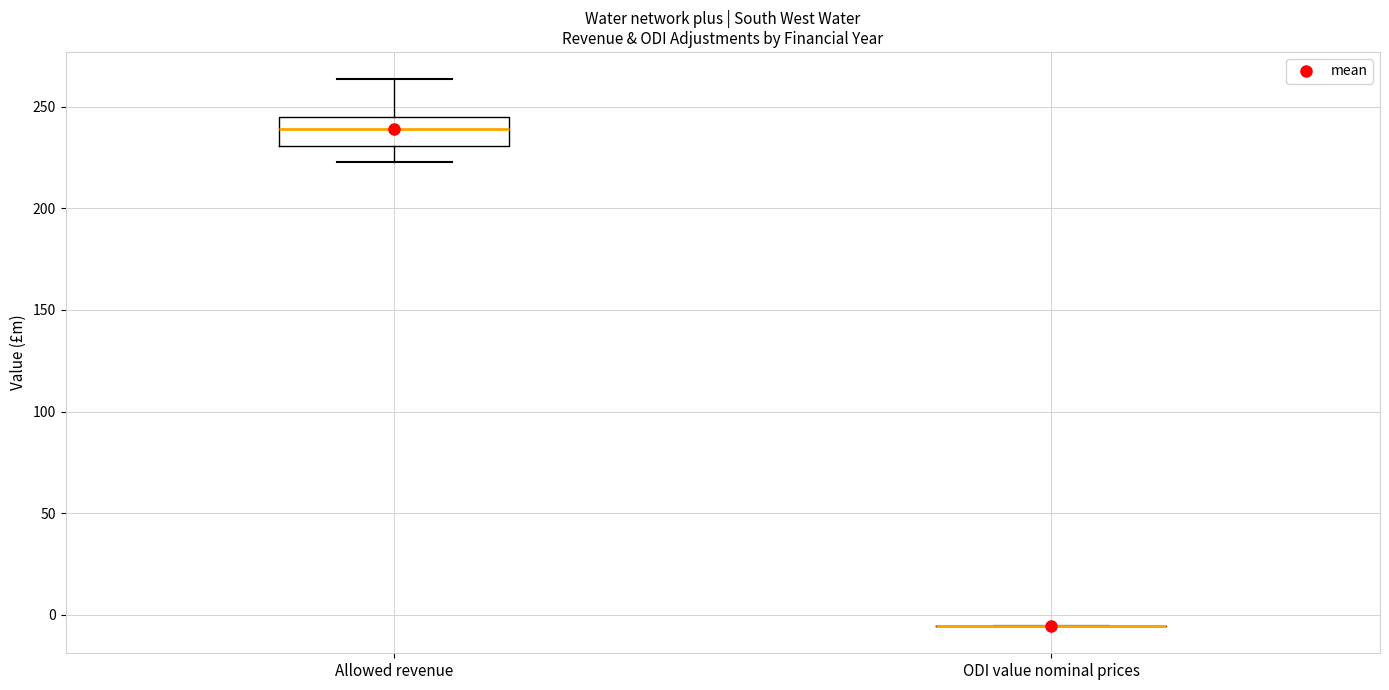

Reading left to right, read every box against the y-axis: the position of its median line, the range the box covers, and the ends of its whiskers. The values are not printed on the chart, so give them approximately, as read against the axis.

Allowed revenue: median 240, box 230 to 245, whiskers 225 to 265
ODI value nominal prices: box collapsed to a line at -5, whiskers -5 to -5